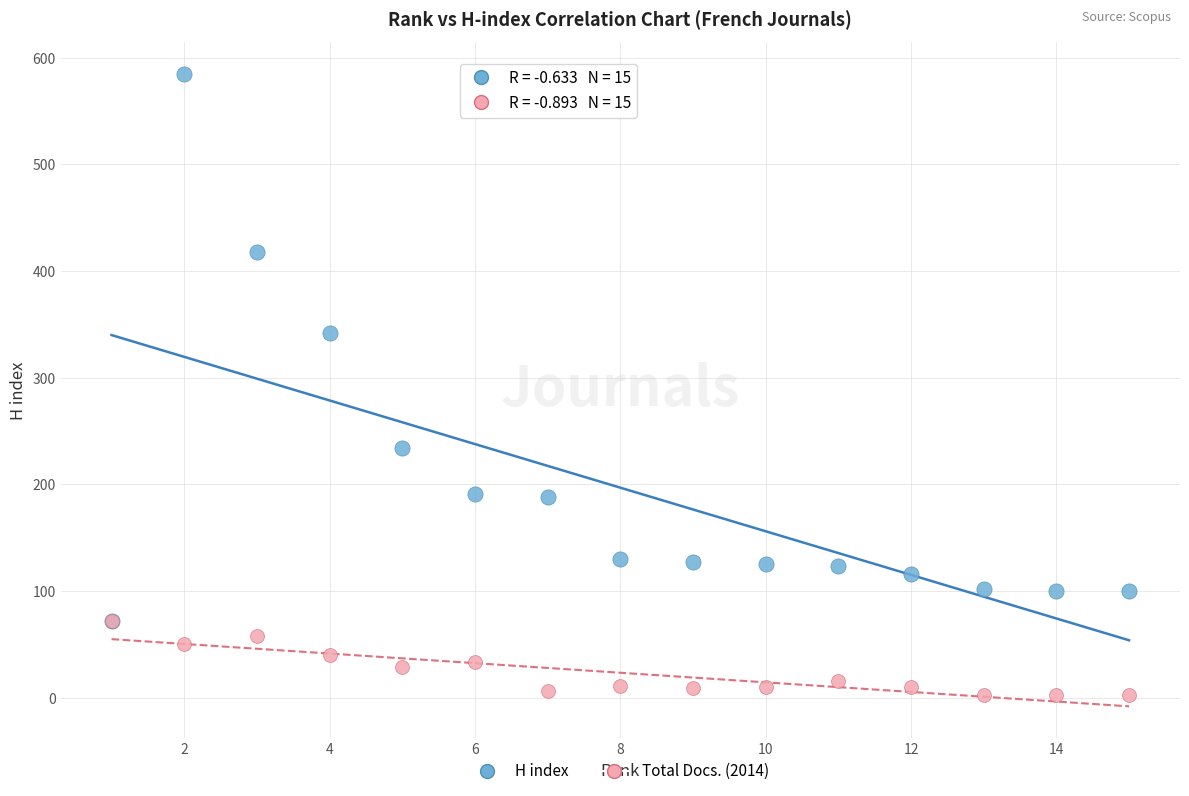

Which series reaches the minimum Y coordinate?

Total Docs. (2014)